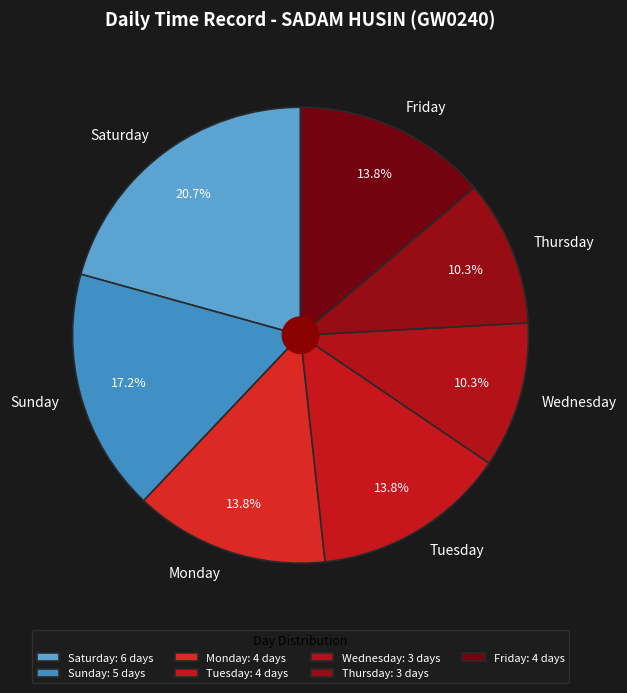

Count the number of slices in the pie.

7